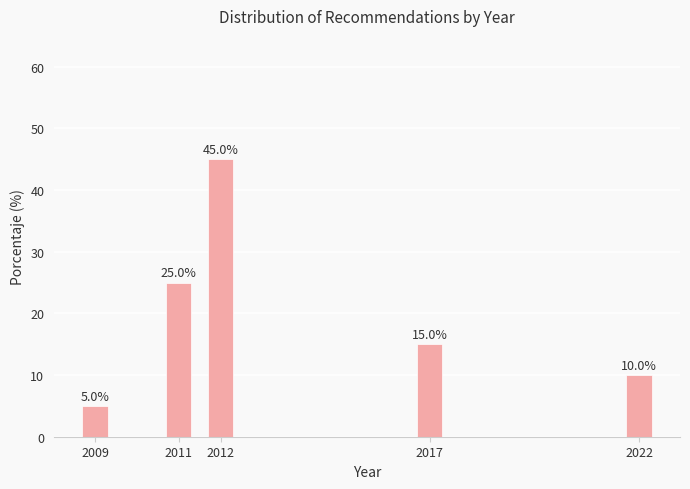

Reading left to right, what are all the values shown in this chart?

5	25	45	15	10